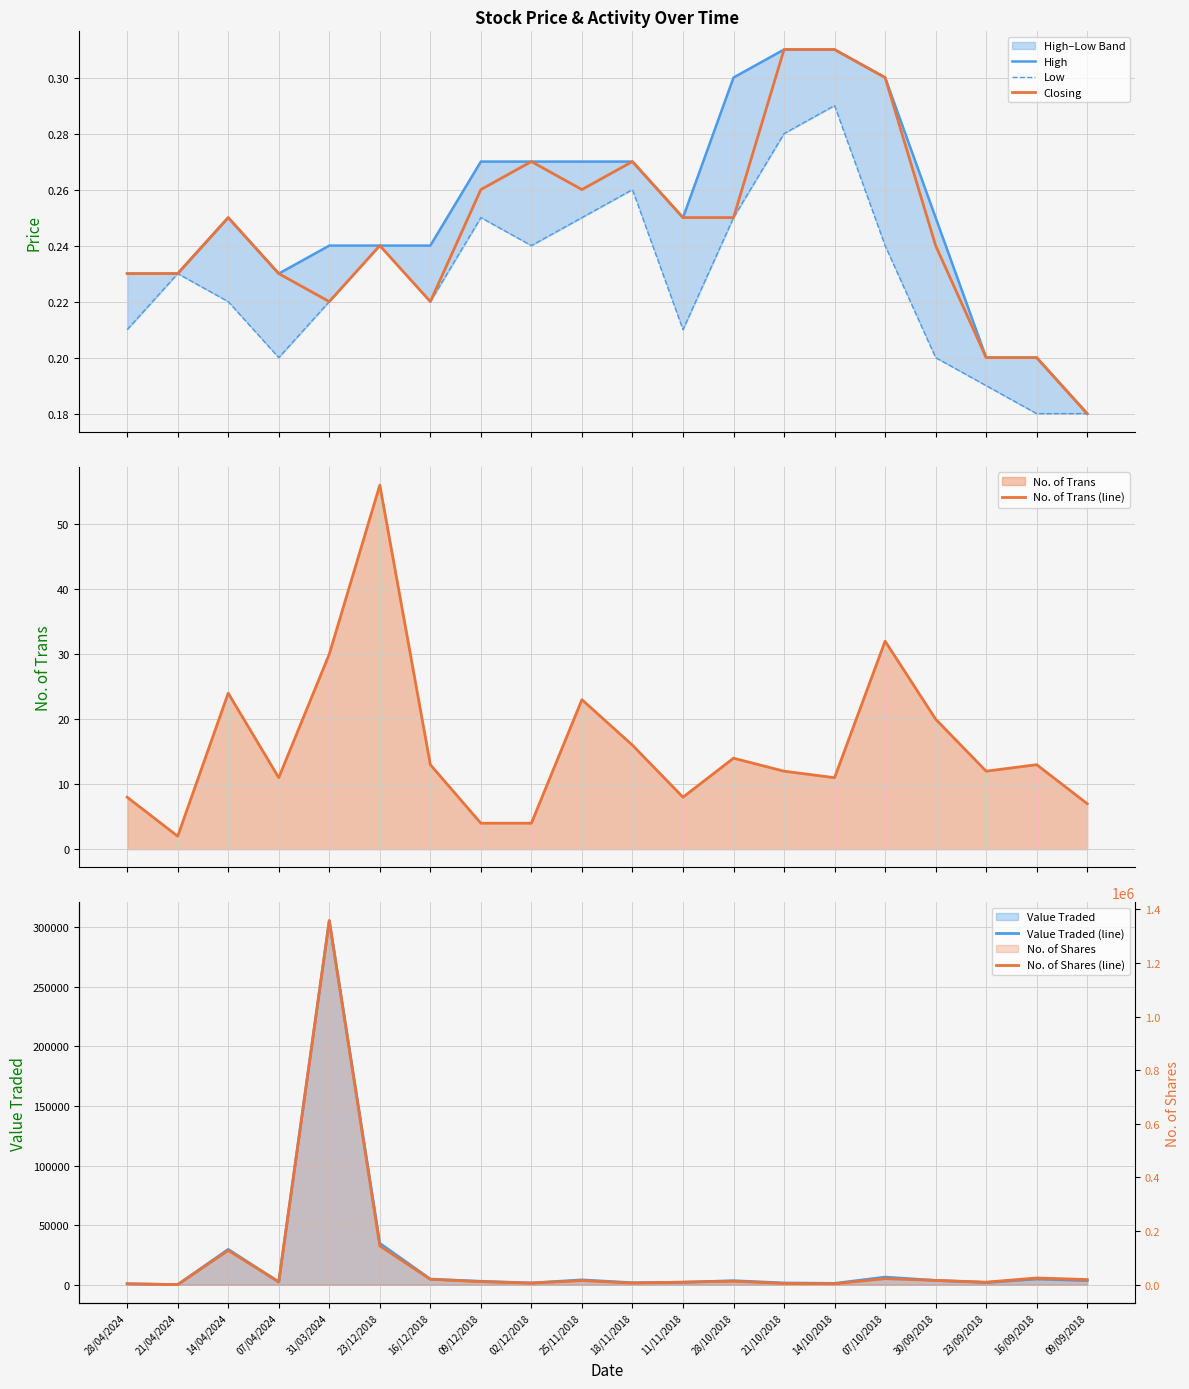

Between 09/12/2018 and 07/10/2018, which is larger?

07/10/2018